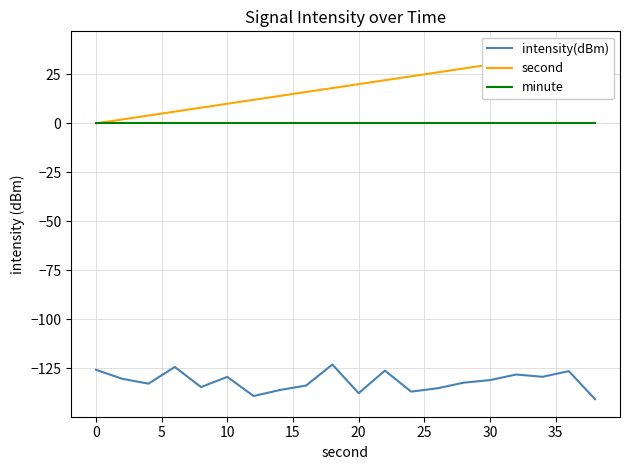

True or false: intensity(dBm) and minute cross at least once.

False